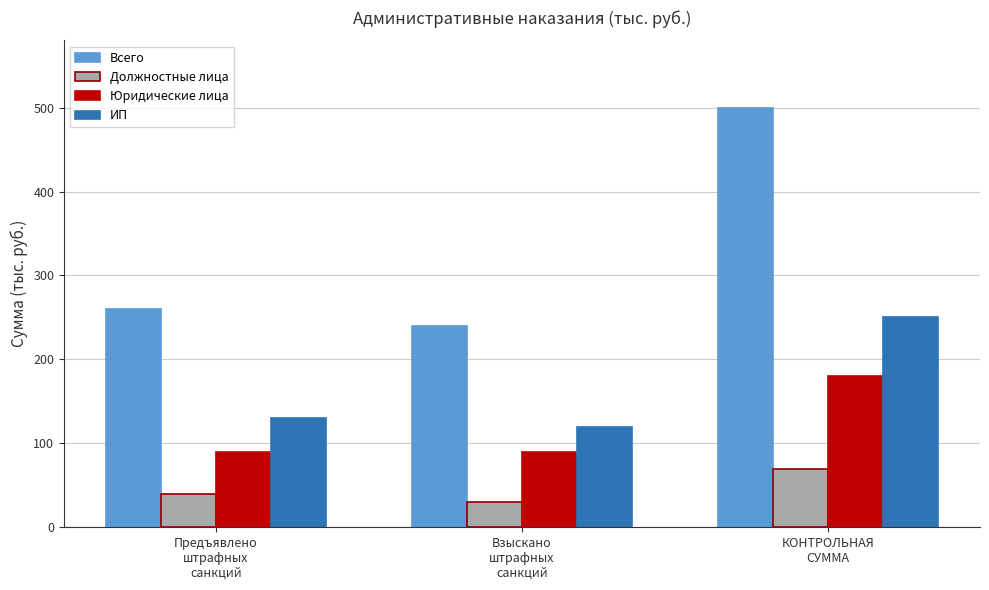

At how many categories does at least one series exceed 61?

3